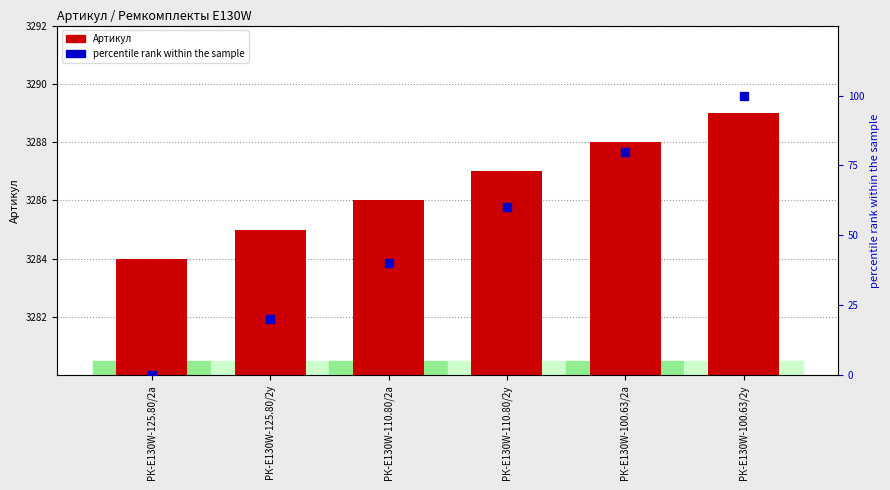

At how many categories does at least one series exceed 1835?

6